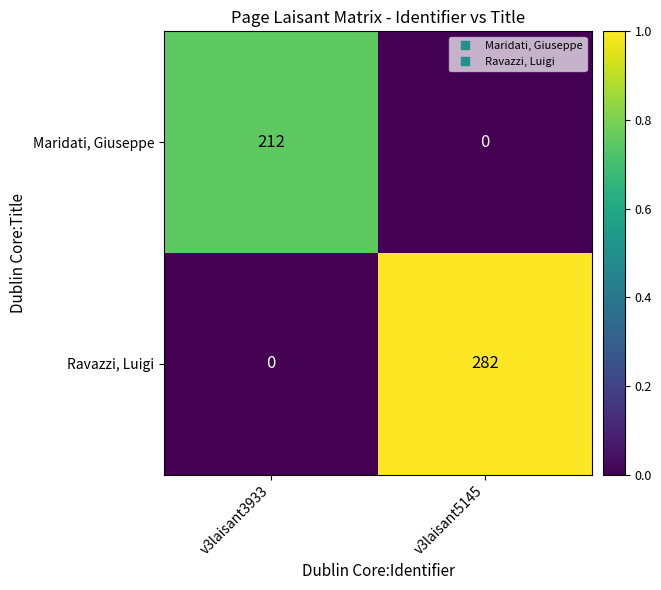

What is the maximum value for Maridati, Giuseppe?

212